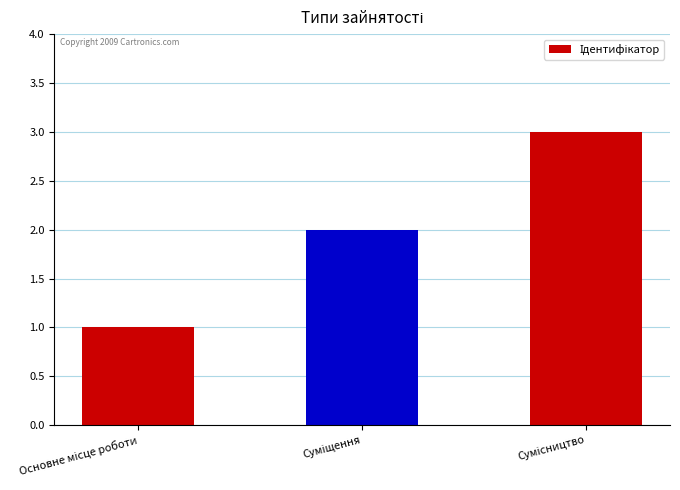

What is the sum of all values?

6